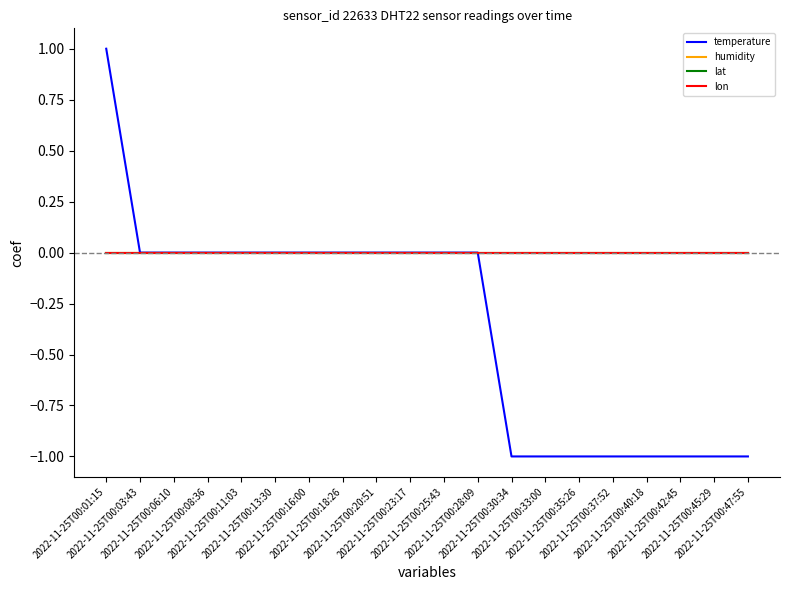

Does the chart have visible grid lines?

No